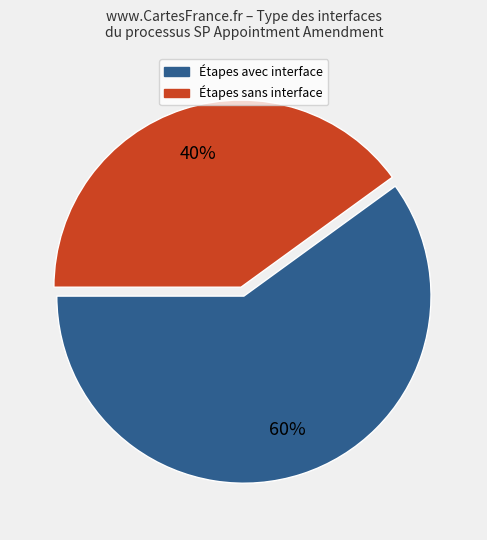

To the nearest percent, what is the average slice percentage?

50%